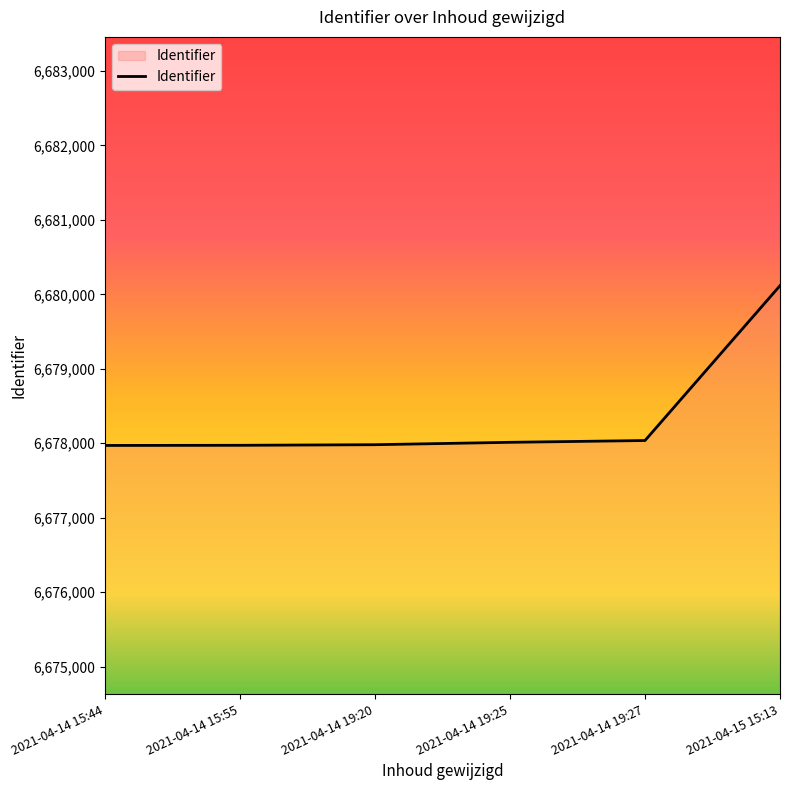

How many categories are shown in the chart?

6